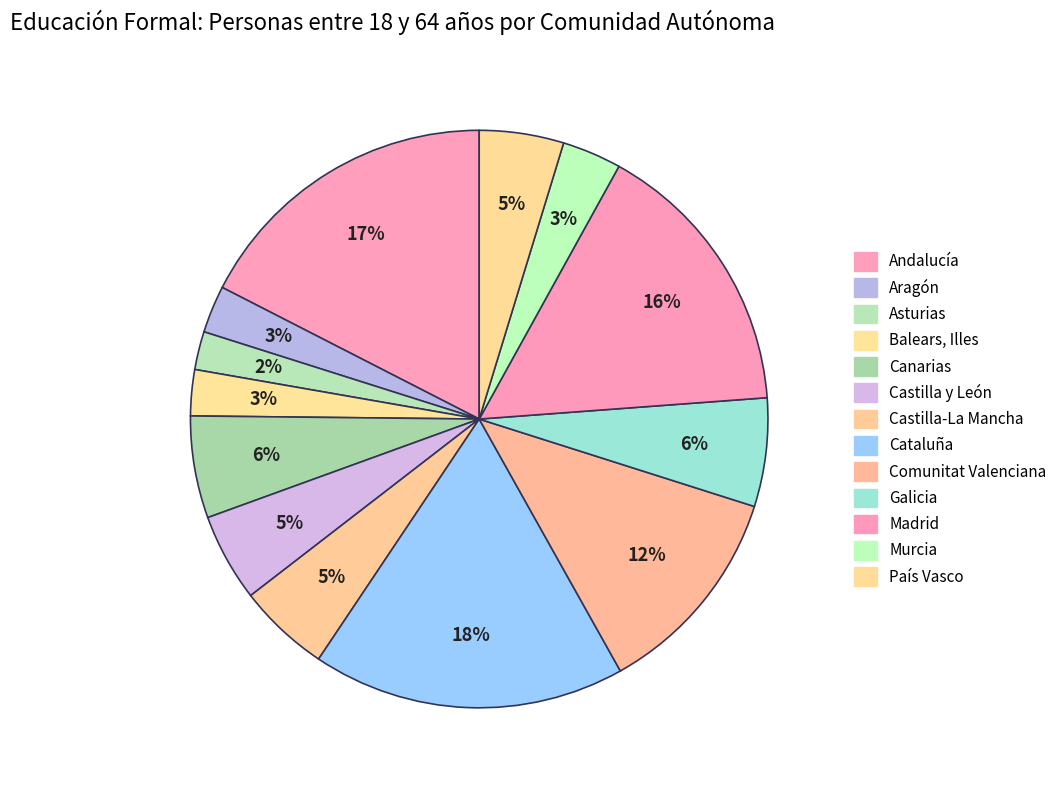

What percentage is the Balears, Illes slice, to the nearest percent?

3%